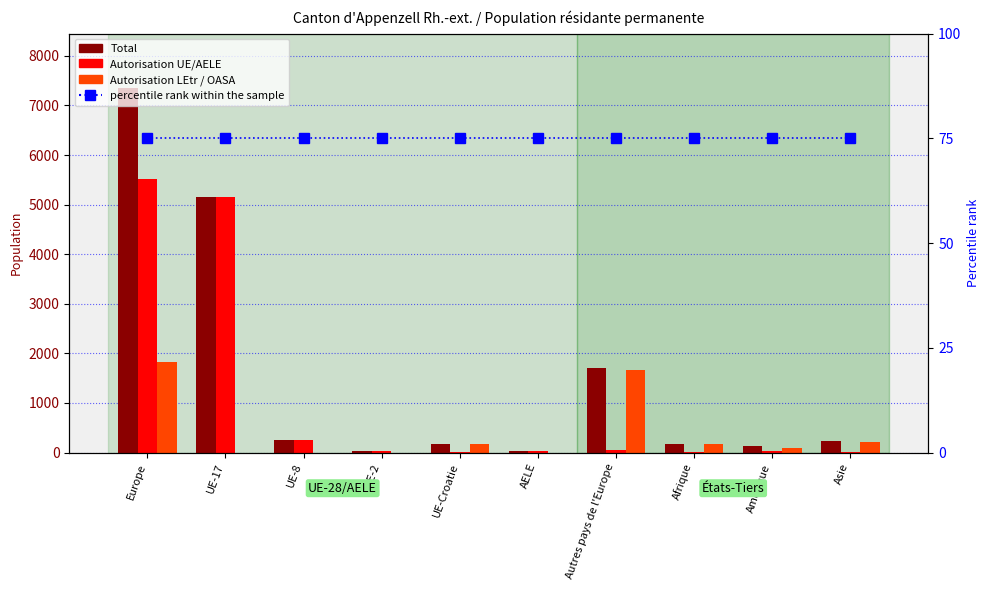

What is the difference between the highest and lowest values at UE-17?

5162